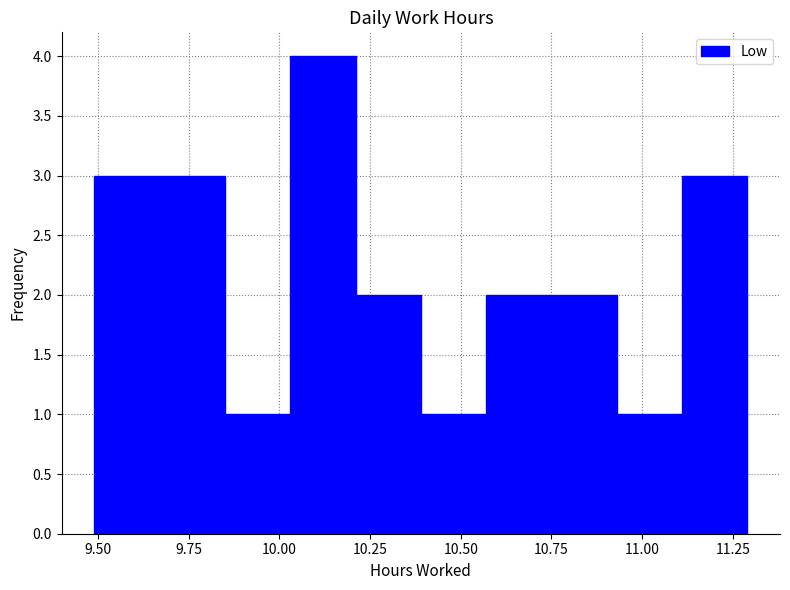

Read against the x-axis, roughly where is the centre of the tallest bar?

10.10